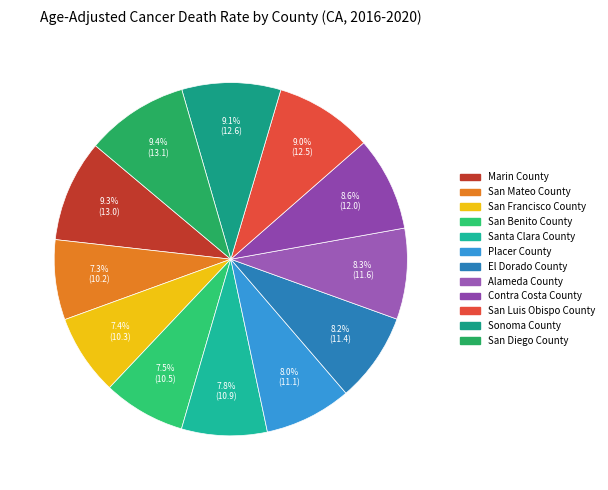

To the nearest percent, what is the difference between the largest and smallest slice percentages?

2%